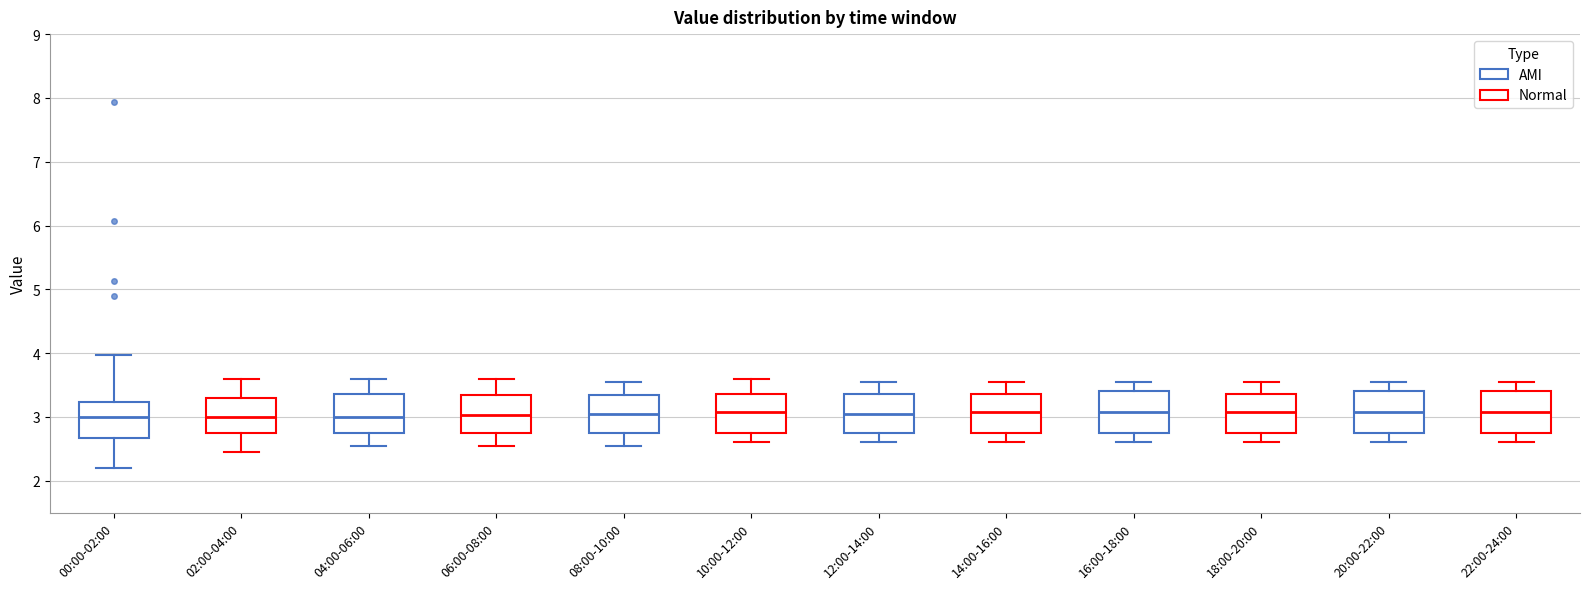

Reading left to right, read every box against the y-axis: the position of its median line, the range the box covers, and the ends of its whiskers. The values are not printed on the chart, so give them approximately, as read against the axis.

00:00-02:00: median 3.0, box 2.7 to 3.2, whiskers 2.2 to 4.0
02:00-04:00: median 3.0, box 2.8 to 3.3, whiskers 2.5 to 3.6
04:00-06:00: median 3.0, box 2.8 to 3.4, whiskers 2.6 to 3.6
06:00-08:00: median 3.0, box 2.8 to 3.4, whiskers 2.6 to 3.6
08:00-10:00: median 3.1, box 2.8 to 3.4, whiskers 2.6 to 3.6
10:00-12:00: median 3.1, box 2.8 to 3.4, whiskers 2.6 to 3.6
12:00-14:00: median 3.1, box 2.8 to 3.4, whiskers 2.6 to 3.6
14:00-16:00: median 3.1, box 2.8 to 3.4, whiskers 2.6 to 3.6
16:00-18:00: median 3.1, box 2.8 to 3.4, whiskers 2.6 to 3.6
18:00-20:00: median 3.1, box 2.8 to 3.4, whiskers 2.6 to 3.6
20:00-22:00: median 3.1, box 2.8 to 3.4, whiskers 2.6 to 3.6
22:00-24:00: median 3.1, box 2.8 to 3.4, whiskers 2.6 to 3.6